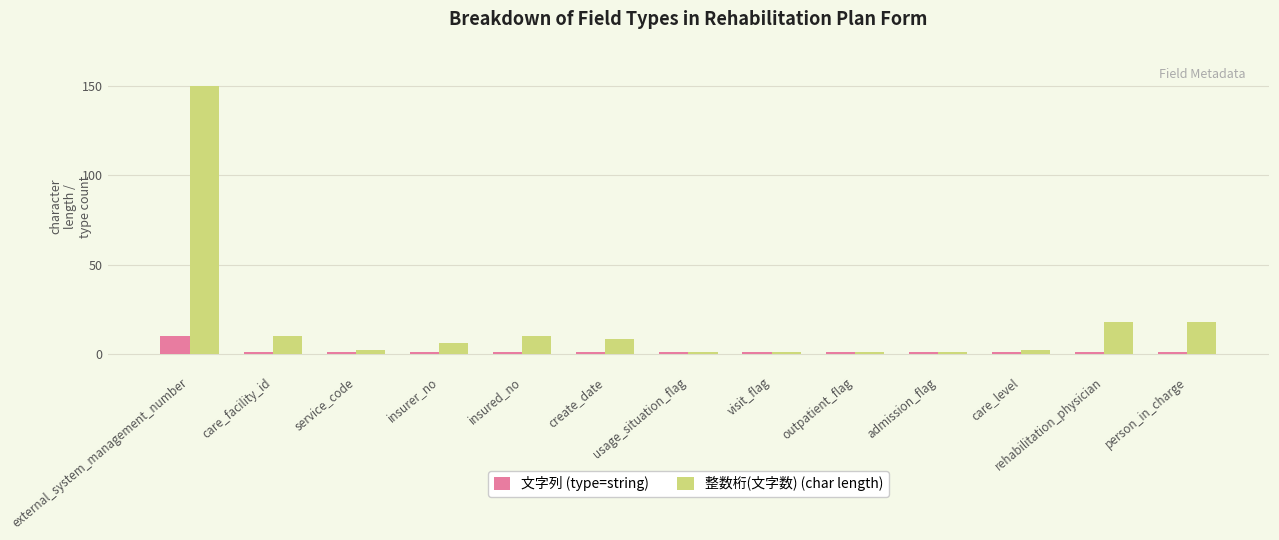

Reading left to right, what are all the values shown in this chart?

文字列 (type=string): external_system_management_number=10	care_facility_id=1	service_code=1	insurer_no=1	insured_no=1	create_date=1	usage_situation_flag=1	visit_flag=1	outpatient_flag=1	admission_flag=1	care_level=1	rehabilitation_physician=1	person_in_charge=1
整数桁(文字数) (char length): external_system_management_number=150	care_facility_id=10	service_code=2	insurer_no=6	insured_no=10	create_date=8	usage_situation_flag=1	visit_flag=1	outpatient_flag=1	admission_flag=1	care_level=2	rehabilitation_physician=18	person_in_charge=18